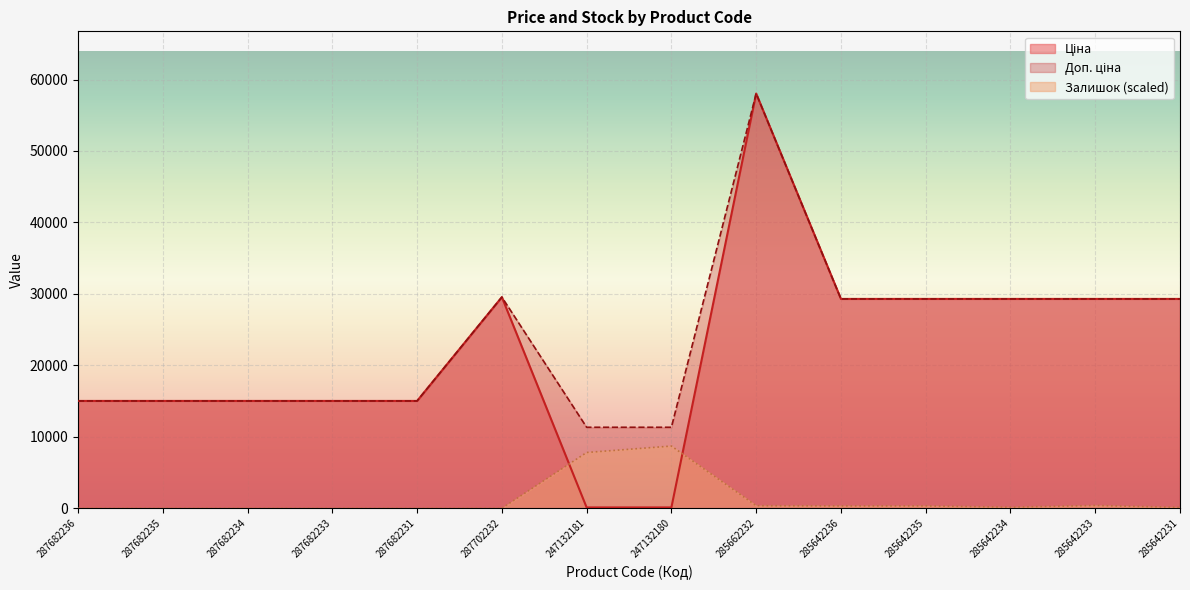

True or false: Залишок and Доп. ціна cross at least once.

False